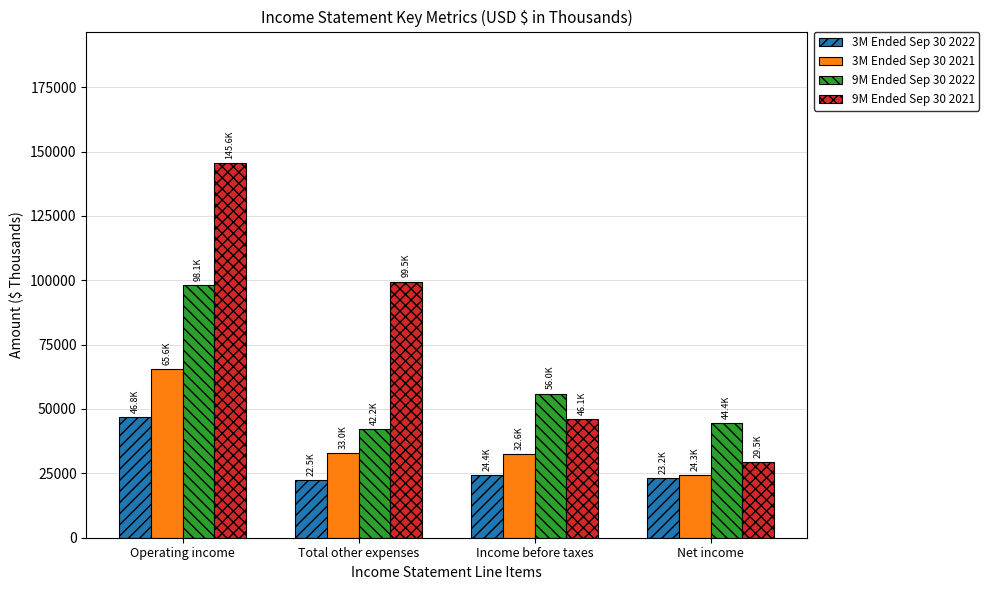

What position from the right is Total other expenses?

3